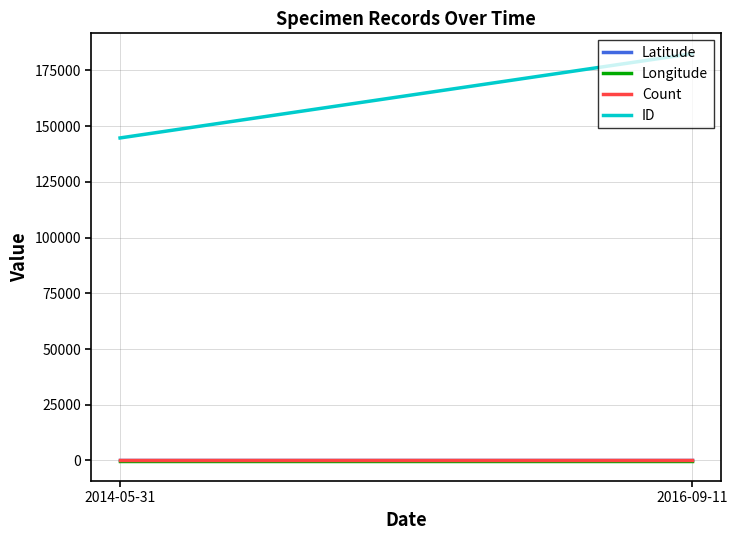

What is the highest value of the ID series?

182503.0